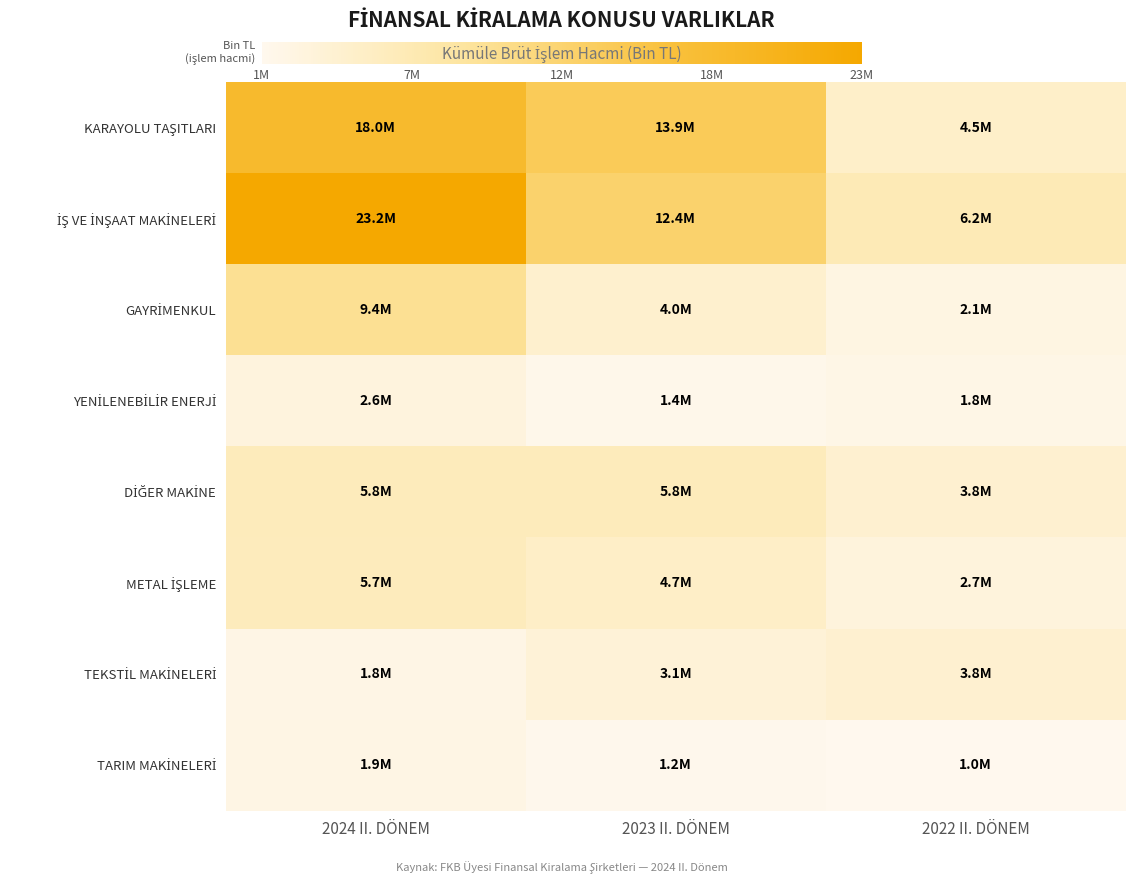

Between 2024 II. DÖNEM and 2023 II. DÖNEM, which series saw the biggest shift?

İŞ VE İNŞAAT MAKİNELERİ